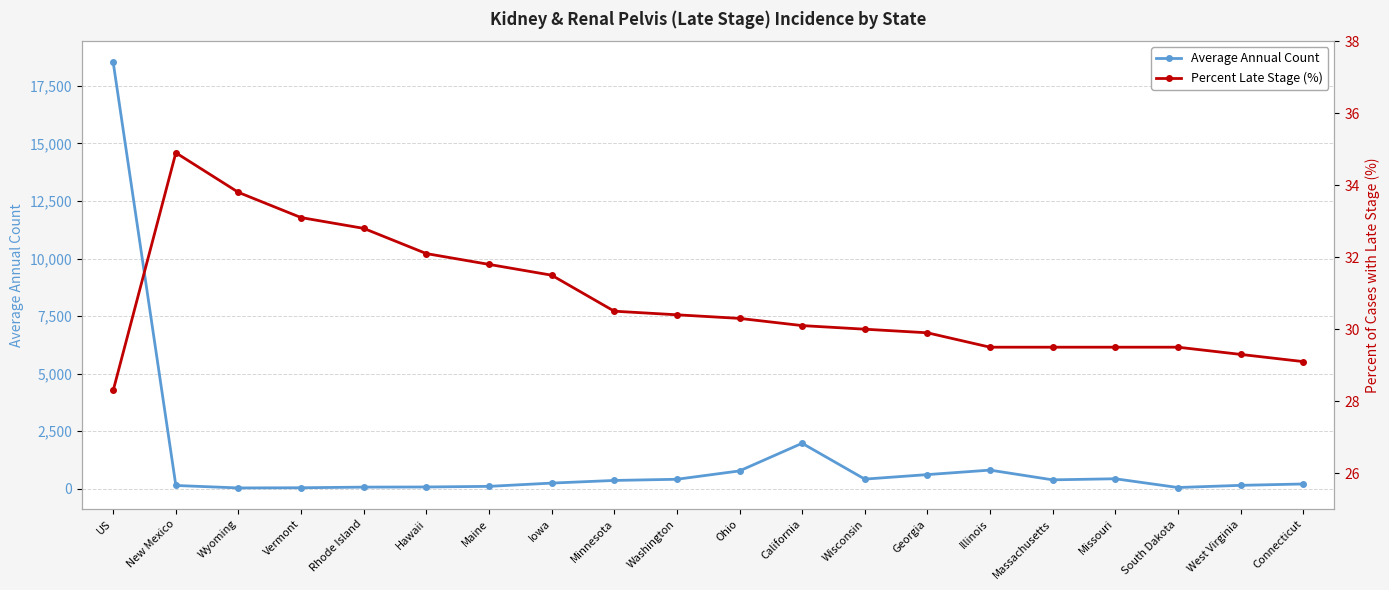

Rank the categories by Percent Late Stage (%) value from highest to lowest.

New Mexico, Wyoming, Vermont, Rhode Island, Hawaii, Maine, Iowa, Minnesota, Washington, Ohio, California, Wisconsin, Georgia, Illinois, Massachusetts, Missouri, South Dakota, West Virginia, Connecticut, US